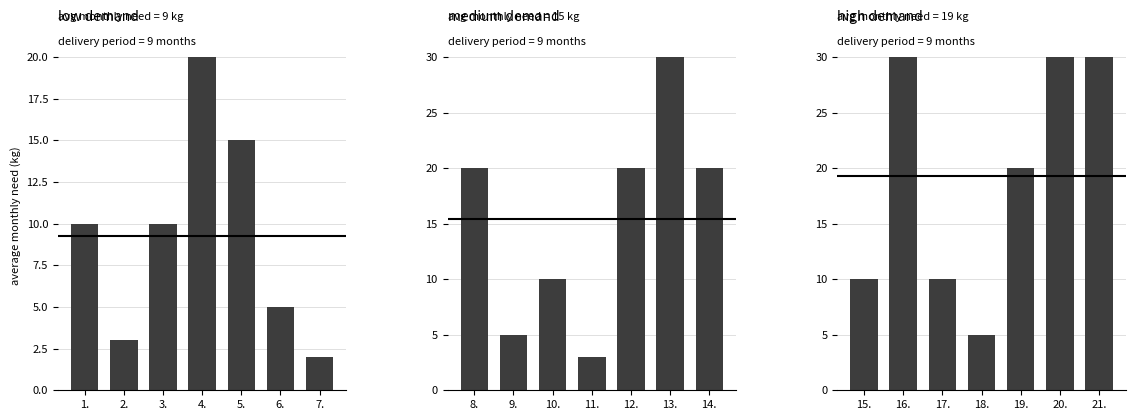

At how many categories does at least one series exceed 19?

6